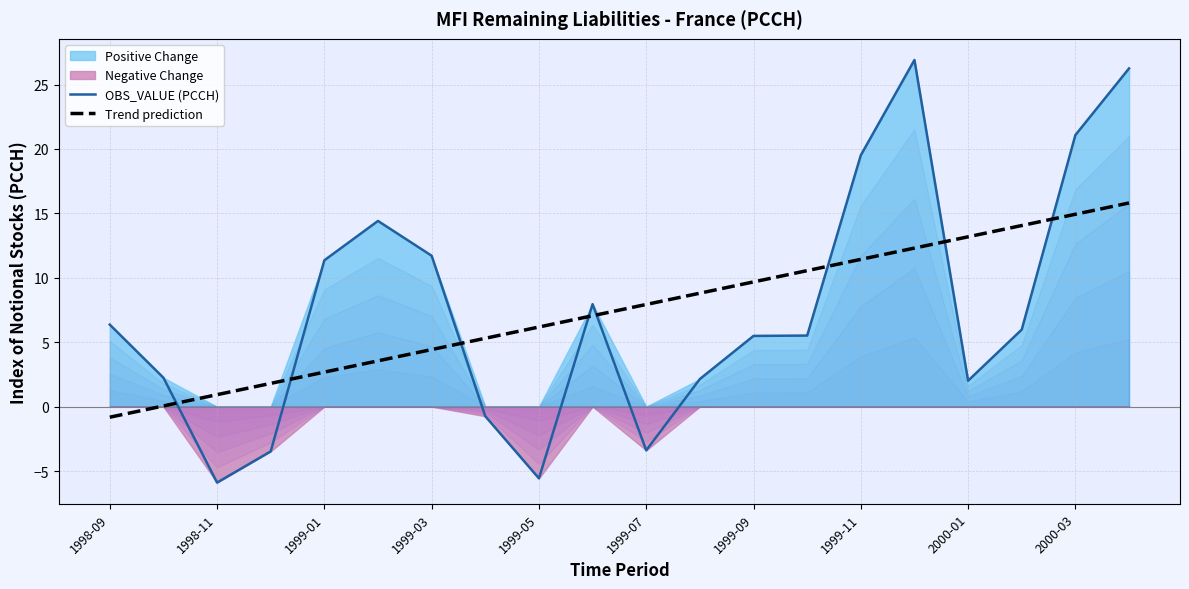

How many intersections are there between Trend prediction and OBS_VALUE (PCCH)?

8